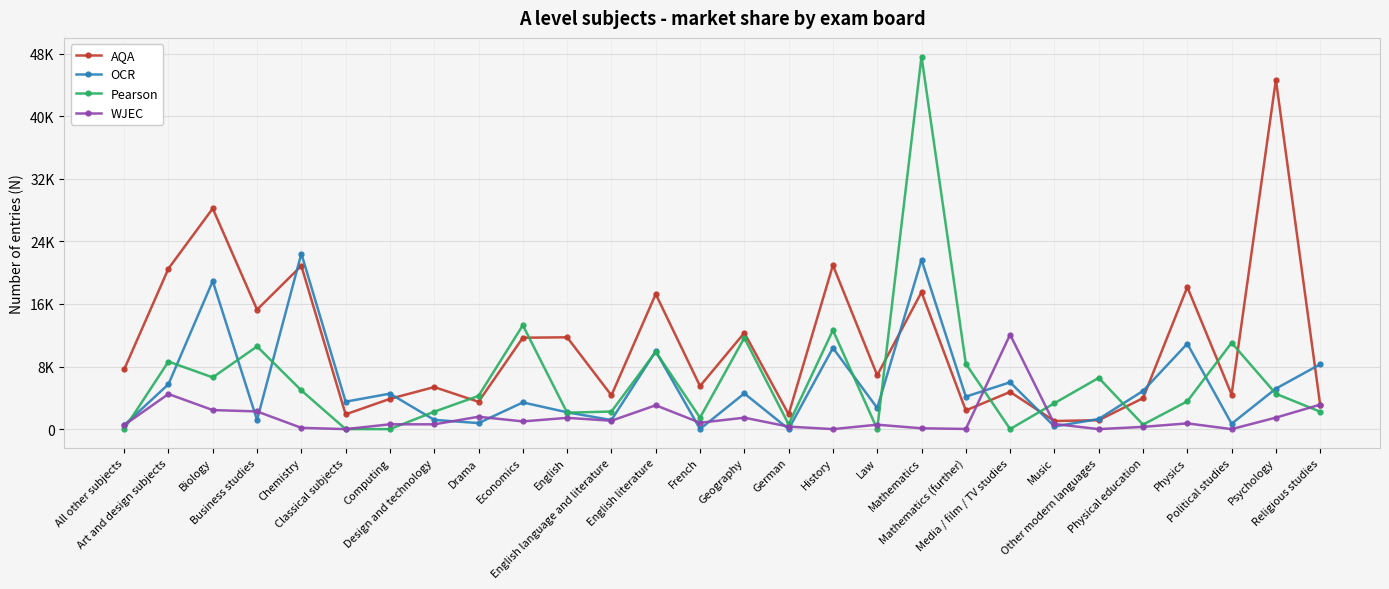

Does the chart have visible grid lines?

Yes